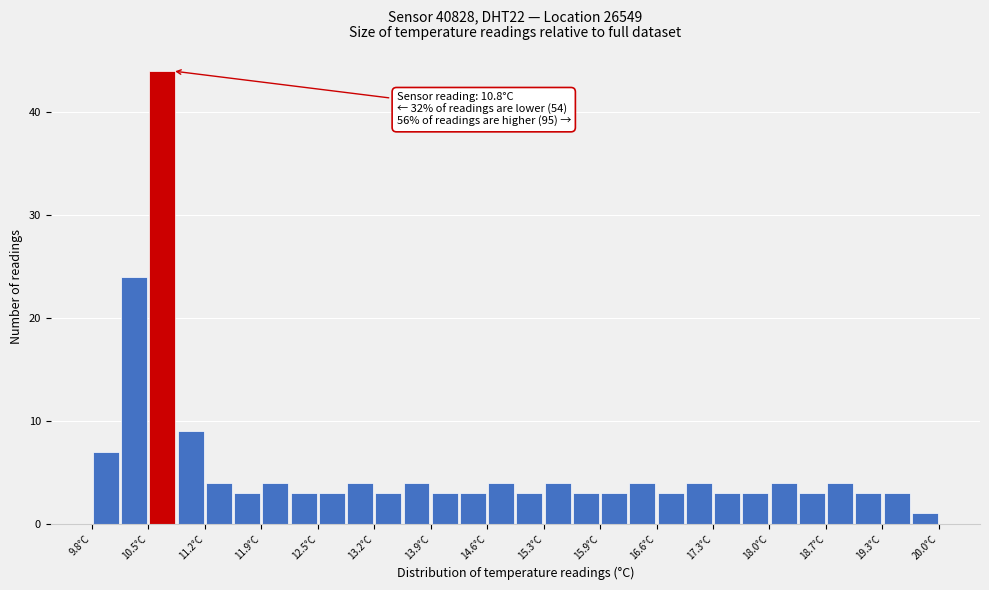

Read against the x-axis, roughly where is the centre of the tallest bar?

10.7